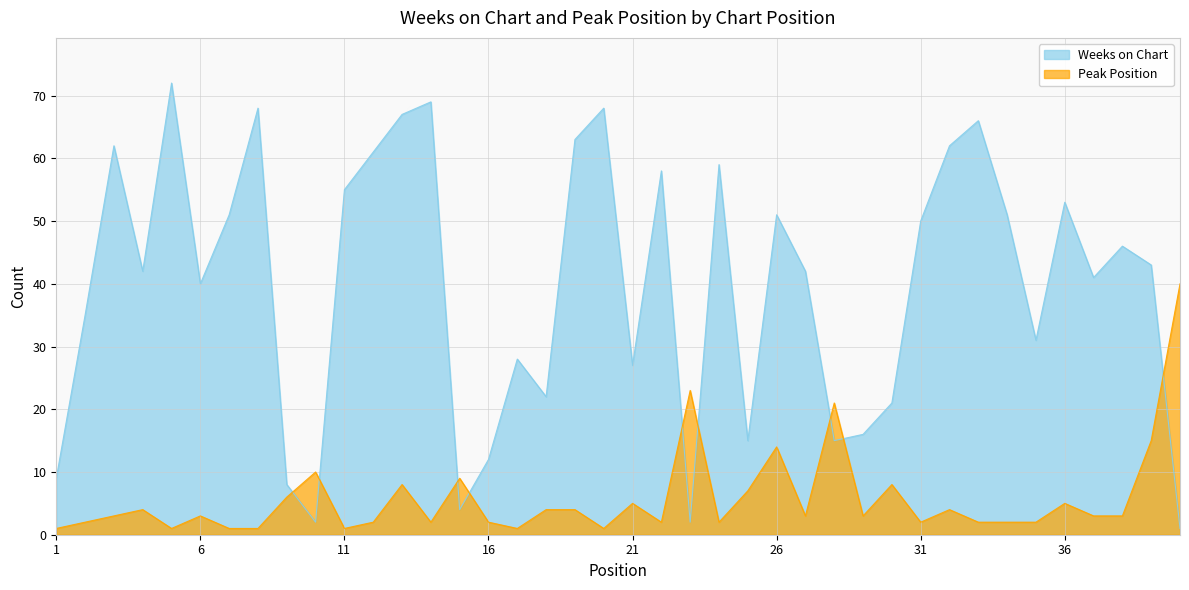

True or false: Peak Position has more than 1 points higher than both neighbors.

True